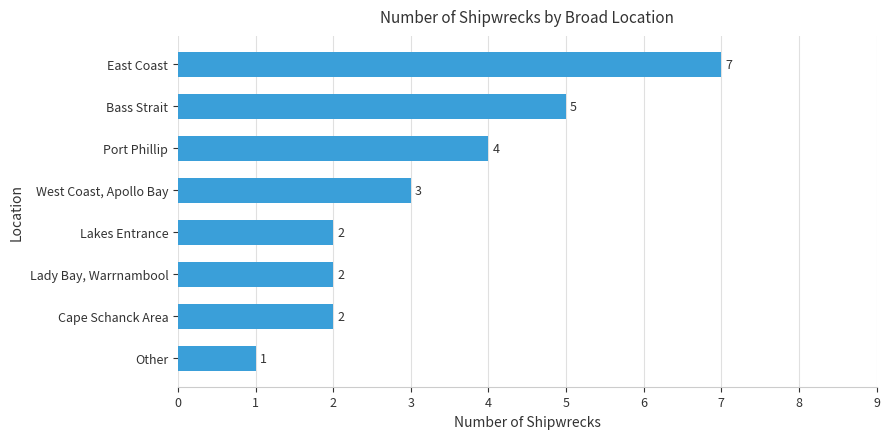

Count the values in the range 2 to 5.

6